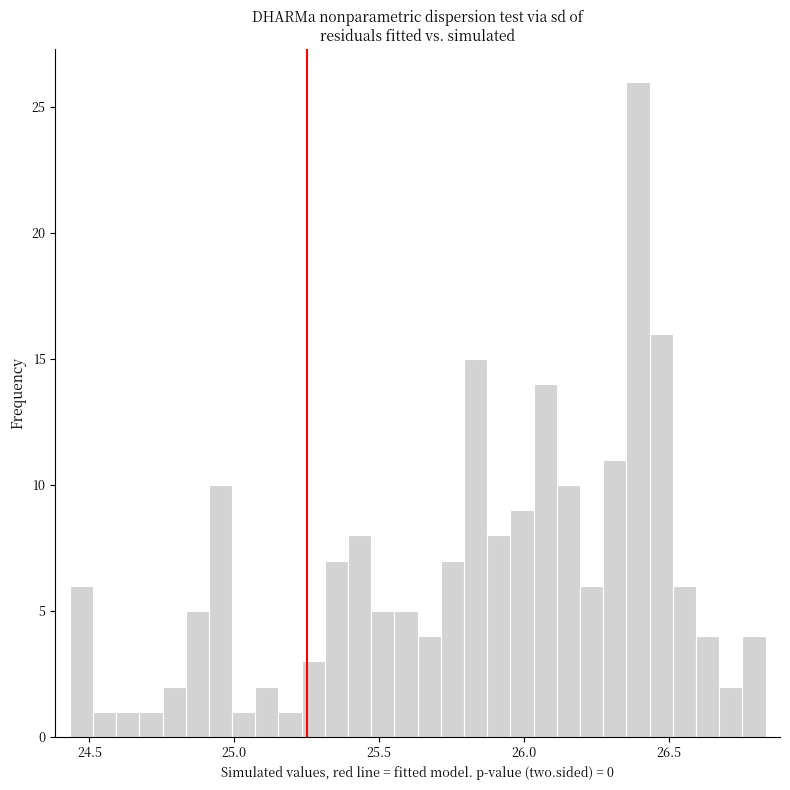

Around what value on the x-axis is the tallest bar? Give the approximate position of its centre, as read against the axis.

26.40